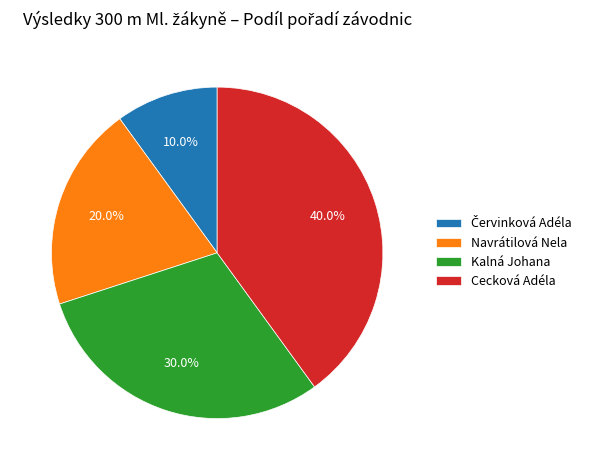

To the nearest percent, what percentage of the pie is Navrátilová Nela?

20%